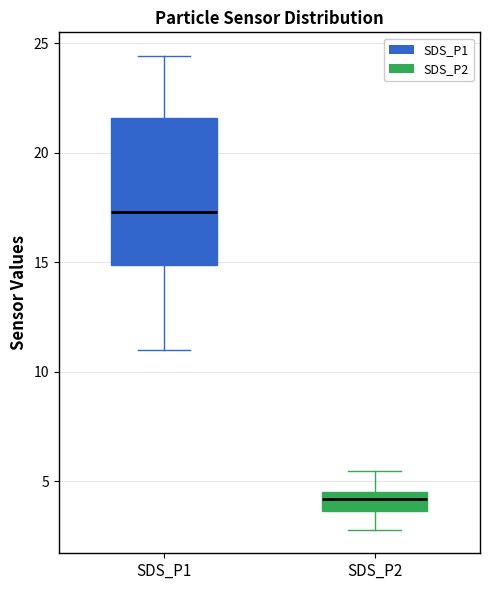

Comparing the boxes themselves (not the whiskers), which one is the tallest?

SDS_P1